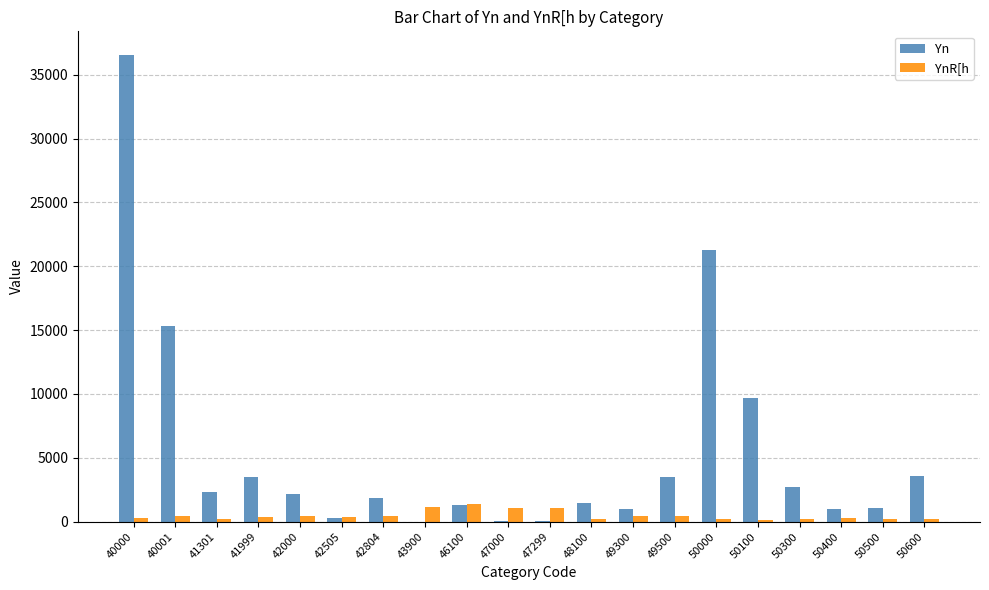

Where does the Yn series first go above 2160?

40000